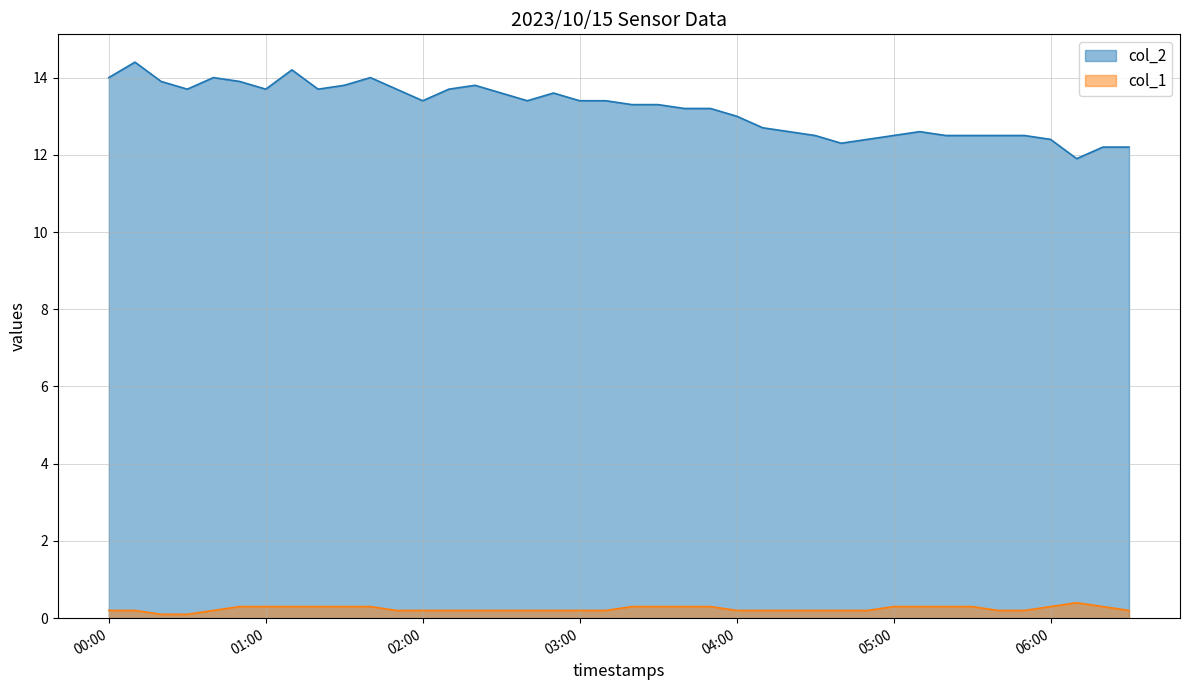

True or false: col_1 has more than 1 interior local peaks.

False